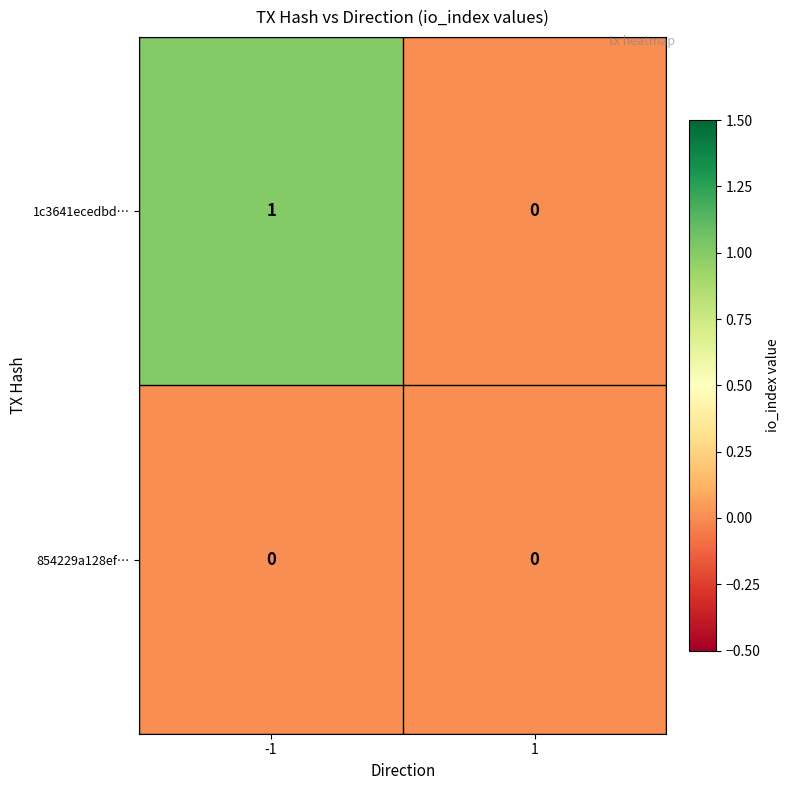

Which series has the largest range (max minus min)?

1c3641ecedbd…